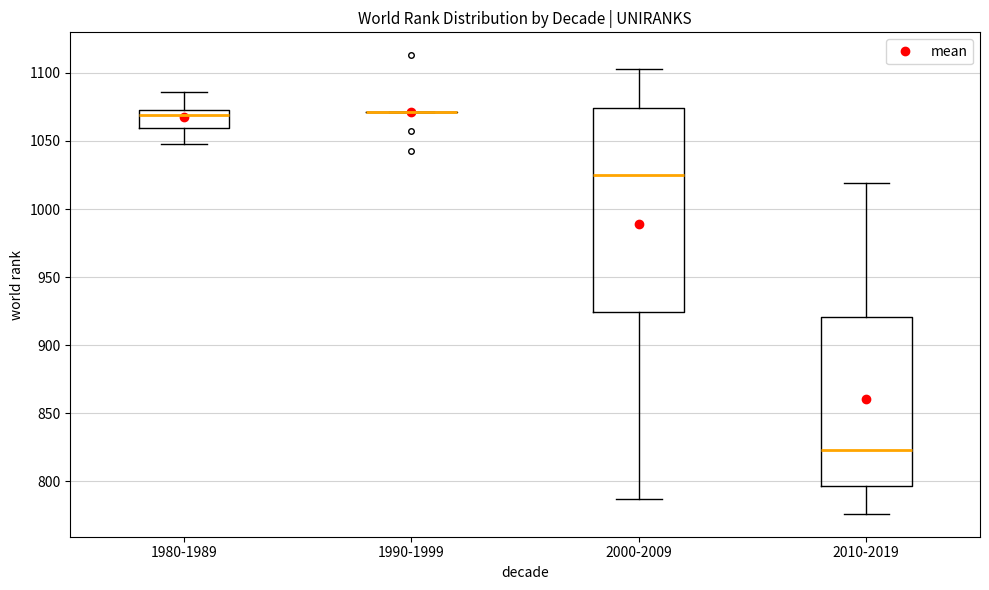

Reading left to right, read every box against the y-axis: the position of its median line, the range the box covers, and the ends of its whiskers. The values are not printed on the chart, so give them approximately, as read against the axis.

1980-1989: median 1070, box 1060 to 1075, whiskers 1050 to 1085
1990-1999: box collapsed to a line at 1070, whiskers 1070 to 1070
2000-2009: median 1025, box 925 to 1075, whiskers 785 to 1105
2010-2019: median 825, box 795 to 920, whiskers 775 to 1020